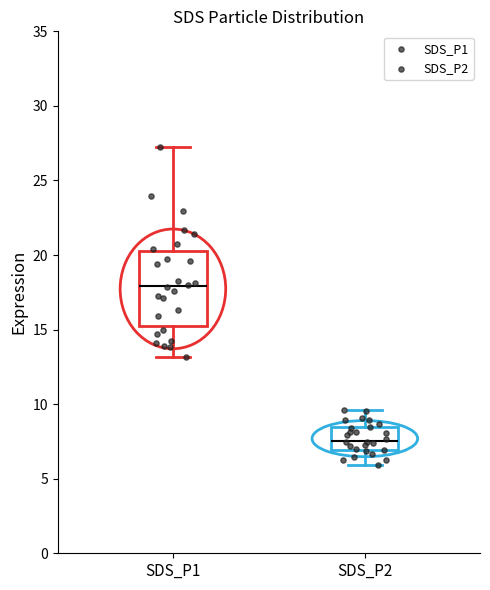

Which box has the lowest median line?

SDS_P2